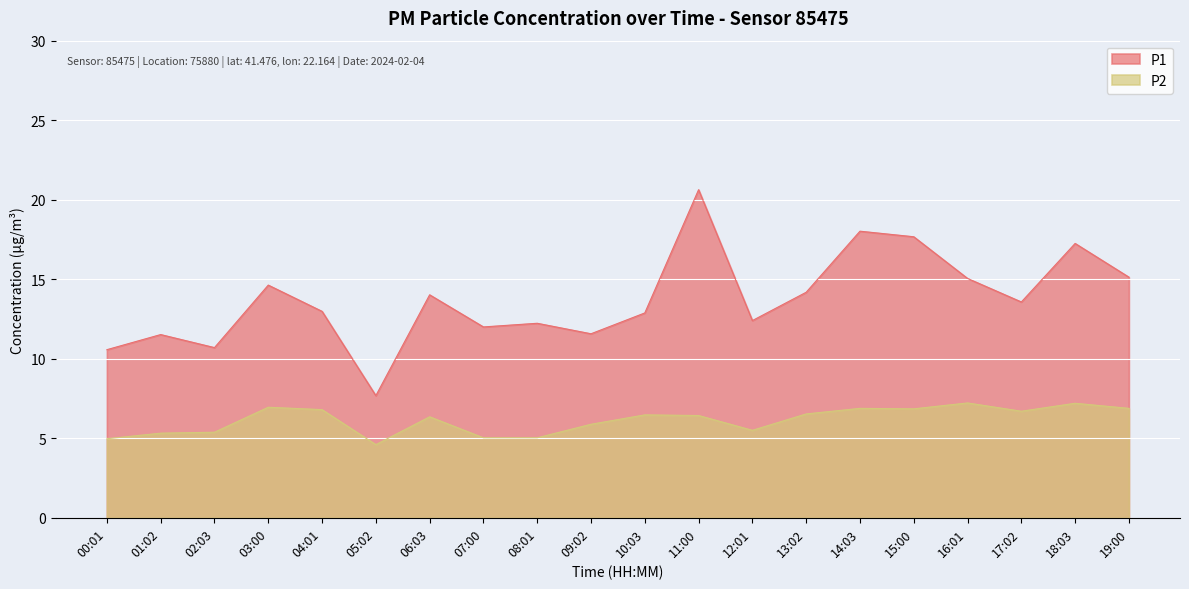

Which series has the largest total across all categories?

P1